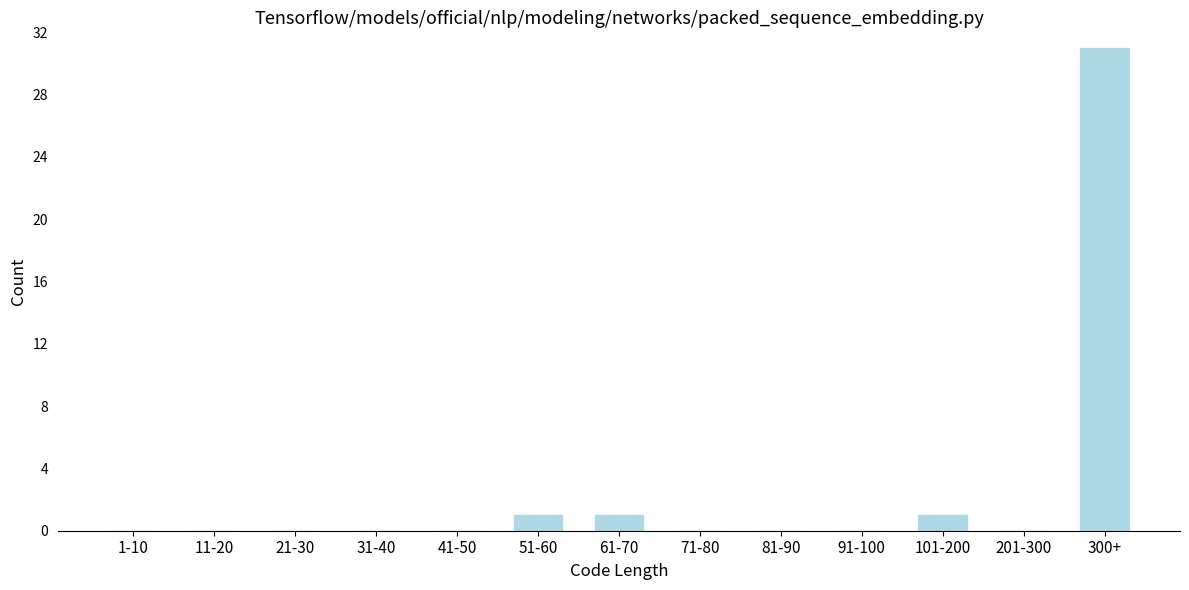

Reading left to right, extract all data points from this chart.

1-10=0	11-20=0	21-30=0	31-40=0	41-50=0	51-60=1	61-70=1	71-80=0	81-90=0	91-100=0	101-200=1	201-300=0	300+=31